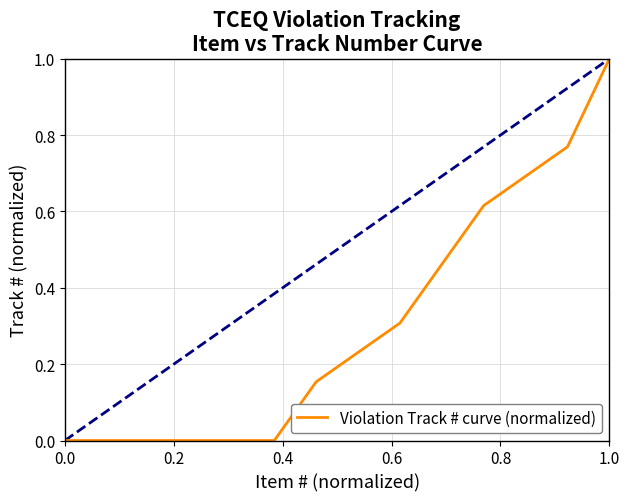

What is the difference between the maximum and minimum values?

1.0